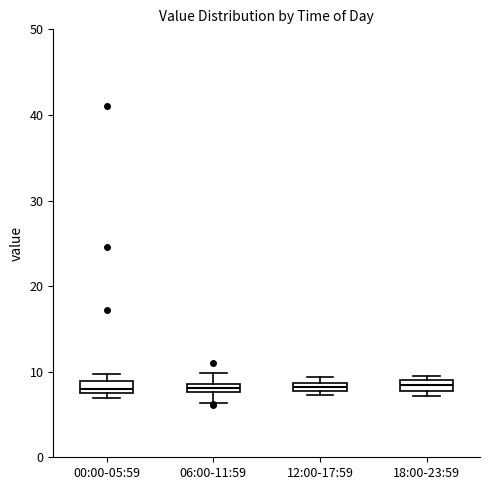

Where is the upper edge of the box for 06:00-11:59 on the y-axis? The values are not printed on the chart, so give them approximately, as read against the axis.

9